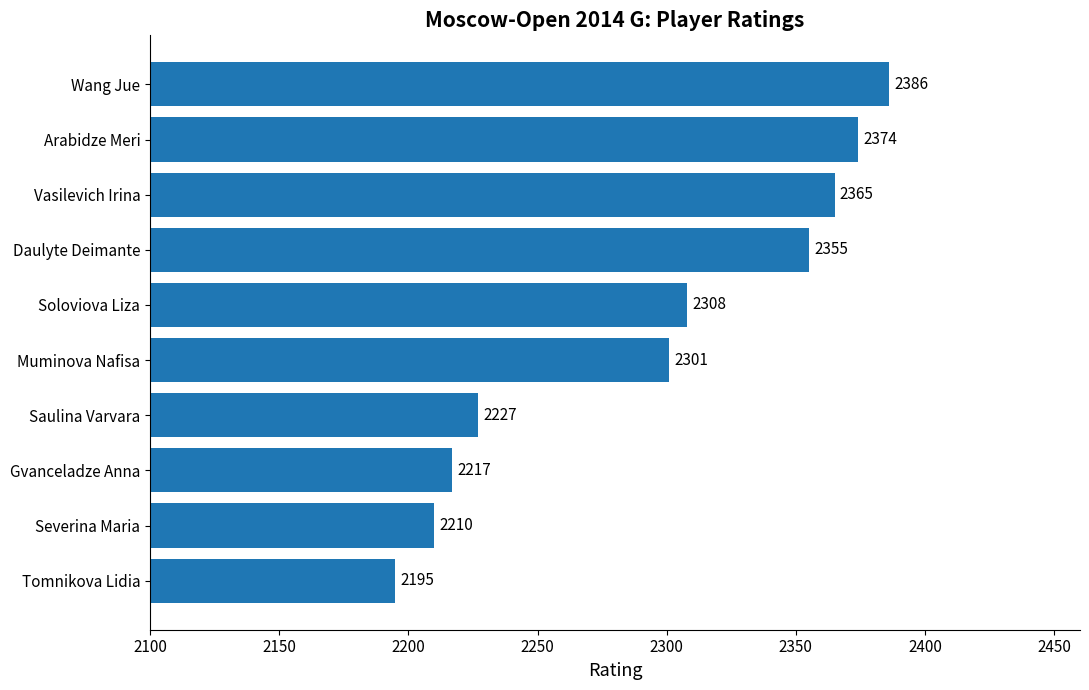

Is it true that the value at Saulina Varvara is 2227?

True